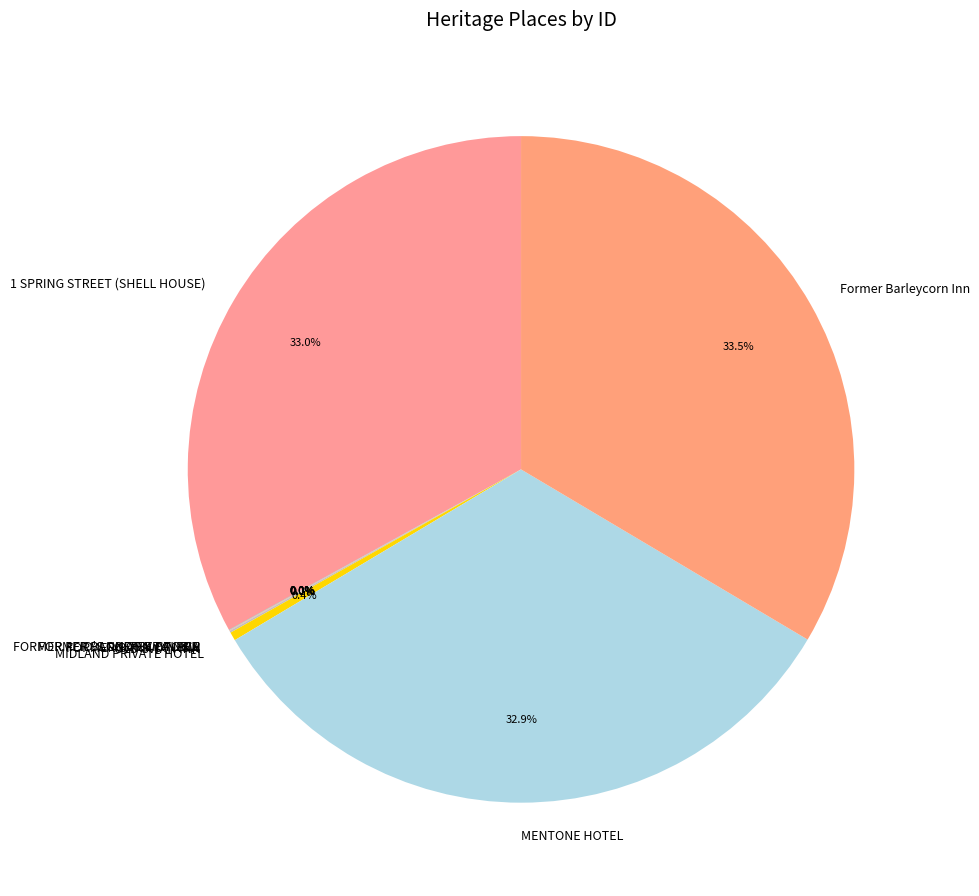

What is the ratio of the value at MENTONE HOTEL to the value at MIDLAND PRIVATE HOTEL?

79.4